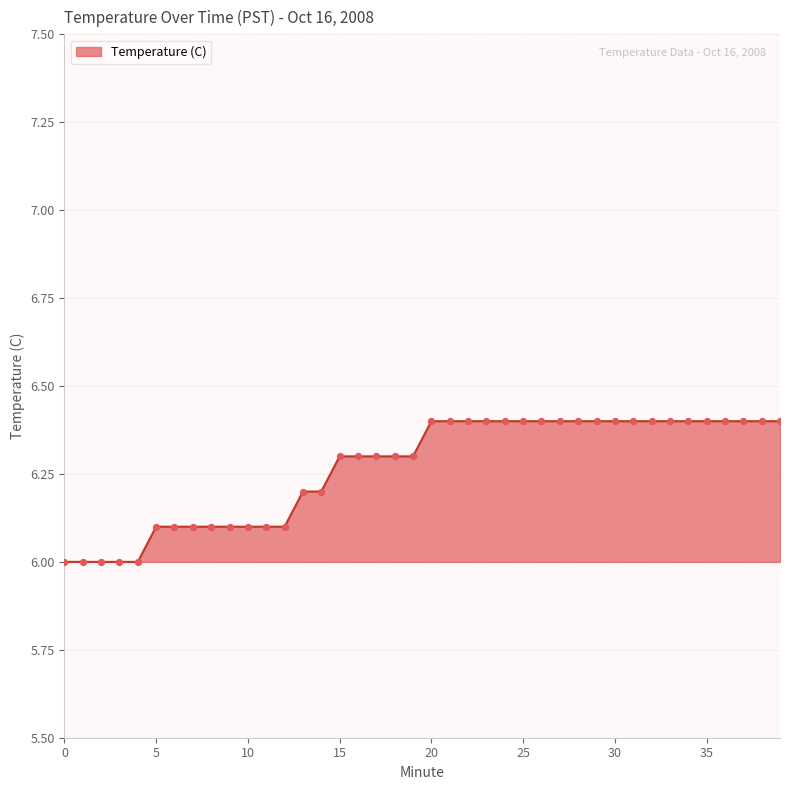

What is the smallest value displayed?

6.0